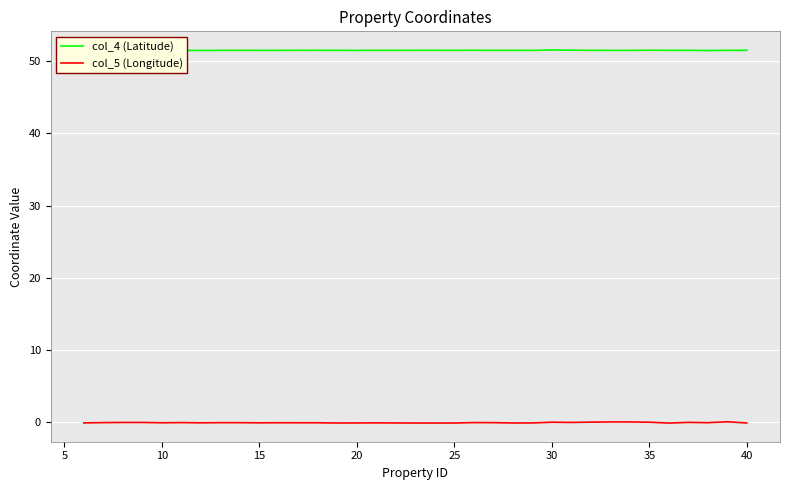

List the series in order of their peak value, highest first.

col_4 (Latitude), col_5 (Longitude)